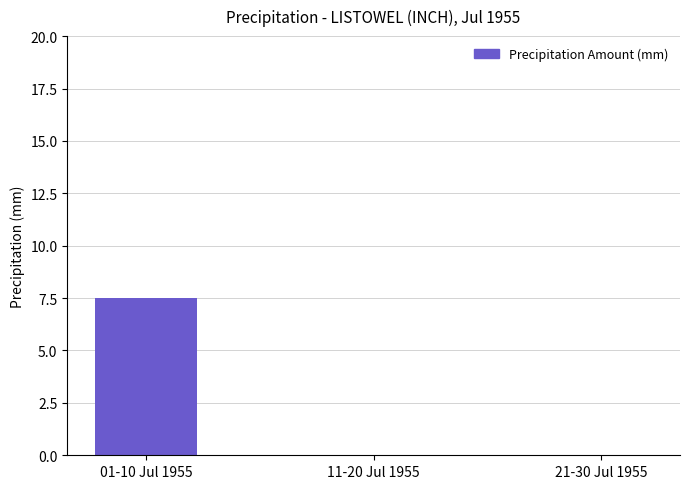

What is the change in value from 01-10 Jul 1955 to 21-30 Jul 1955?

-7.5